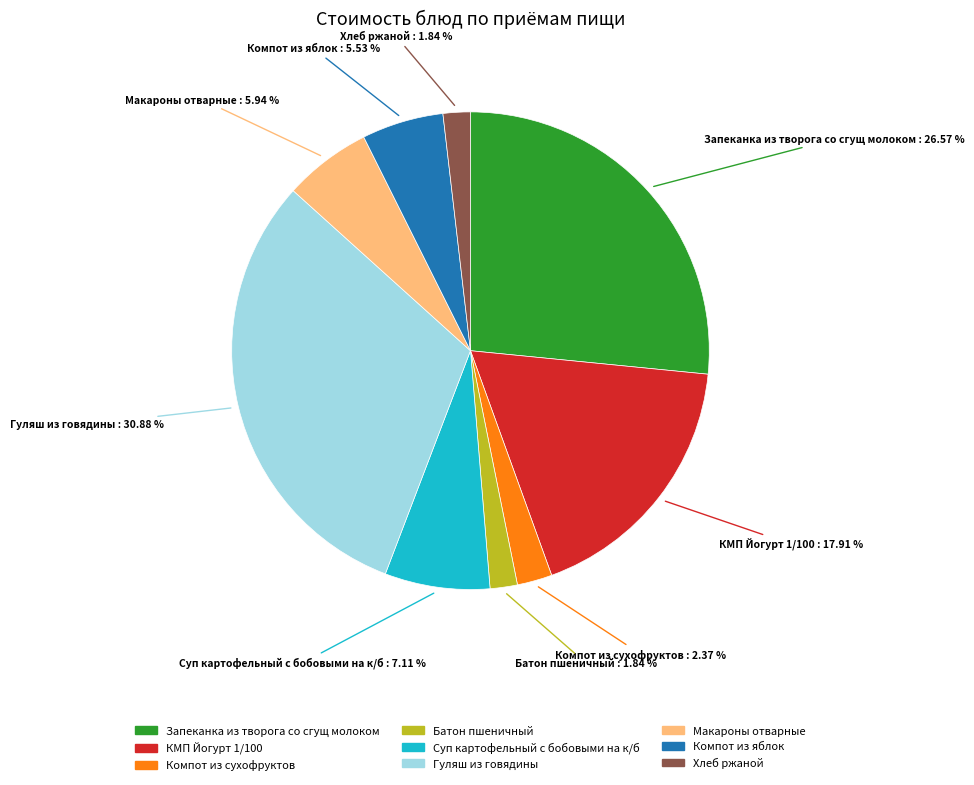

Is Хлеб ржаной the majority of the pie?

No